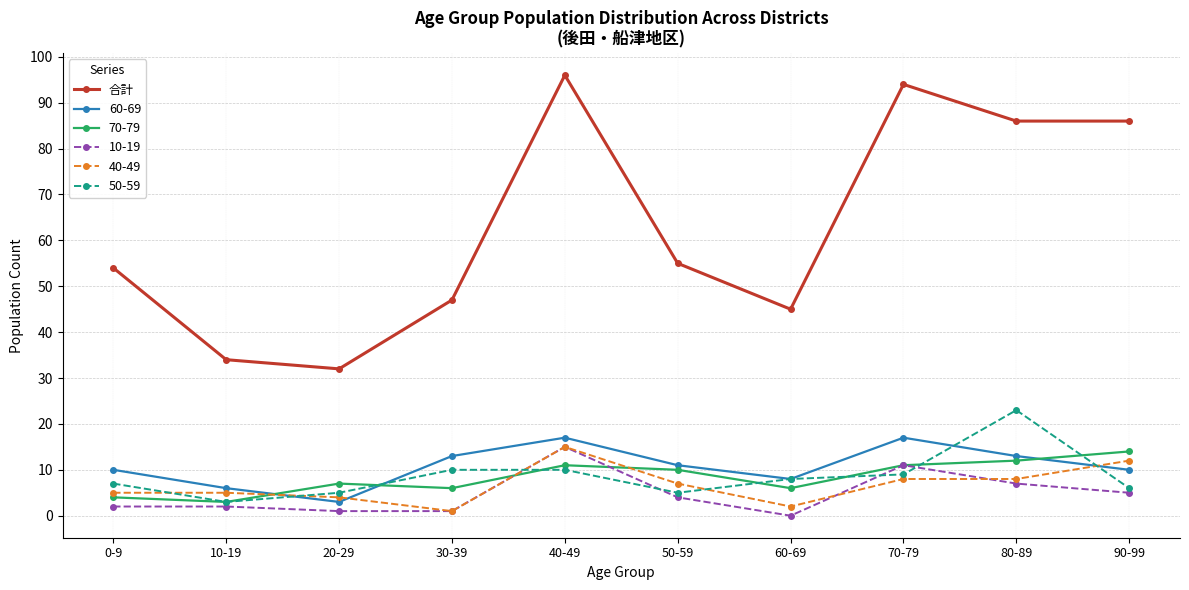

Is it true that 50-59 equals 6 at 90-99?

True